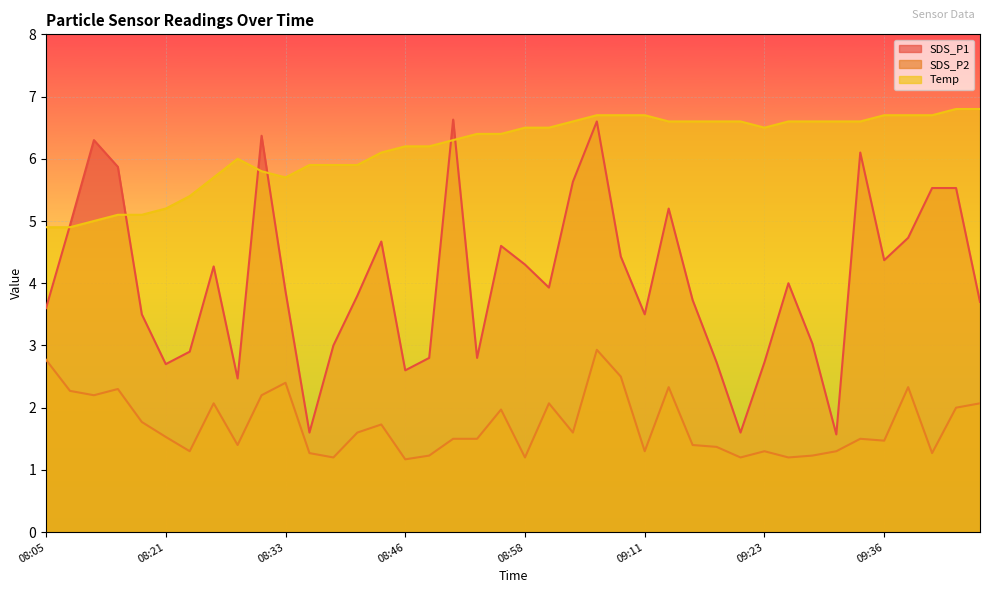

True or false: SDS_P1 has more than 0 interior local peaks.

True